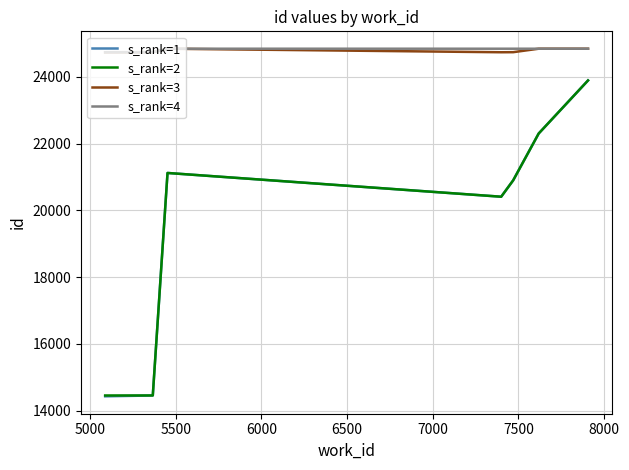

What is the smallest value displayed?

14425